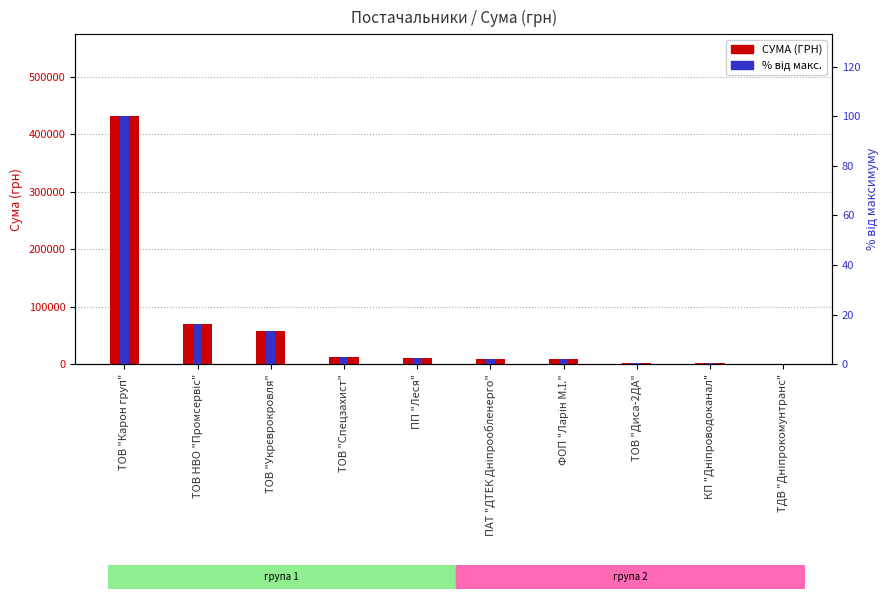

How many distinct data groups are displayed?

2